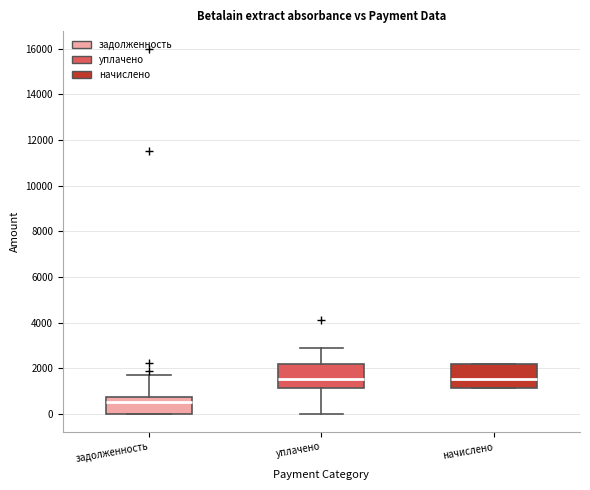

Reading left to right, transcribe this box plot: for each box, give where its median line is, the range the box spans, and where its two whiskers end, as read against the y-axis. The values are not printed on the chart, so give them approximately, as read against the axis.

задолженность: median 600, box 0 to 800, whiskers 0 to 1800
уплачено: median 1600, box 1200 to 2200, whiskers 0 to 3000
начислено: median 1600, box 1200 to 2200, whiskers 1200 to 2200